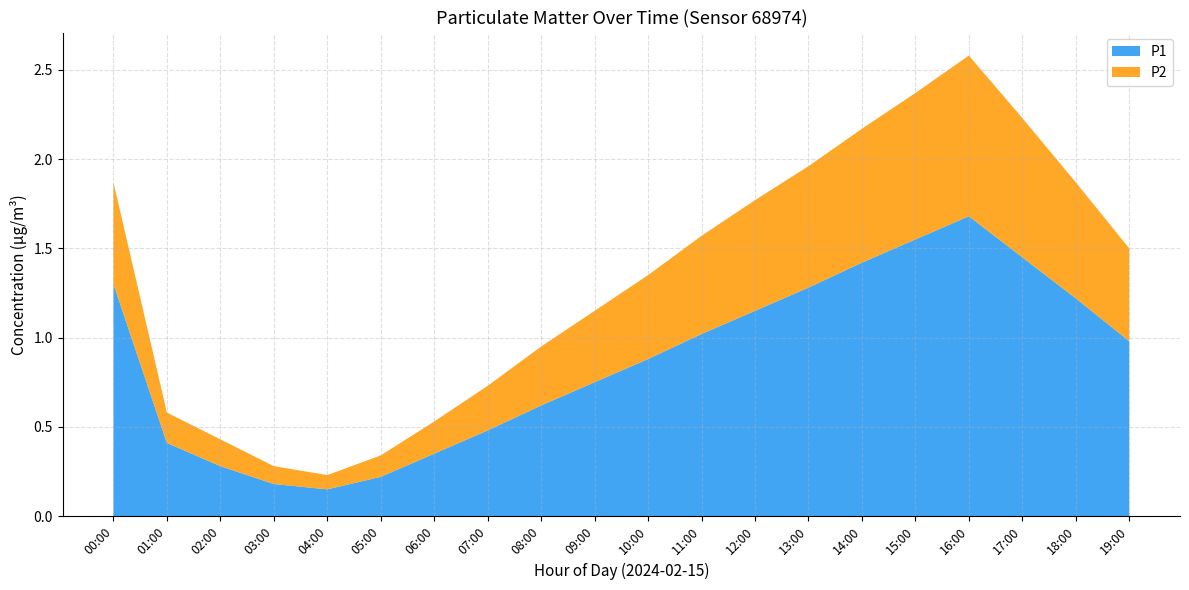

At which label does P1 reach its peak?

16:00